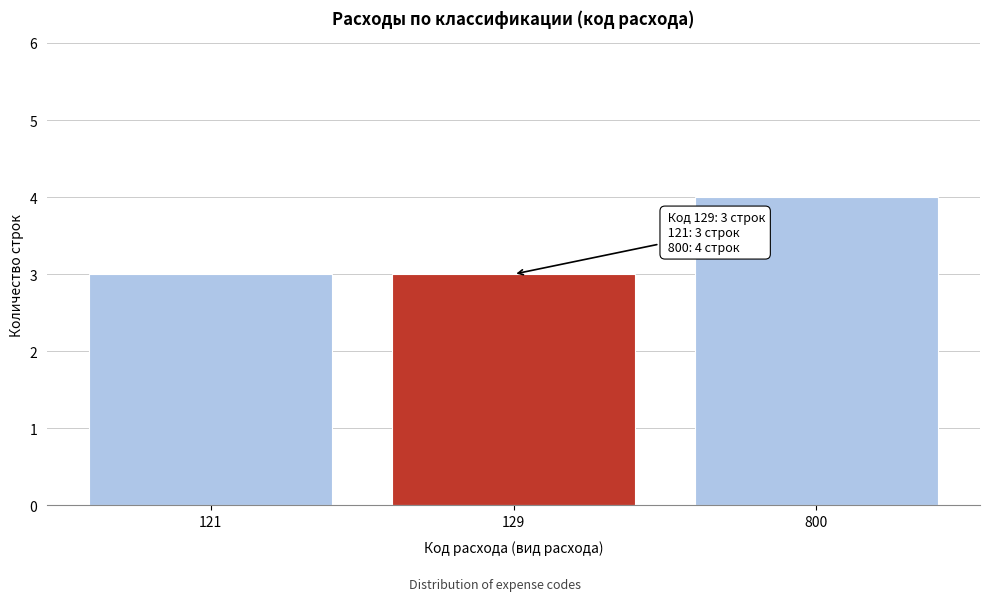

Reading left to right, what are all the values shown in this chart?

3	3	4